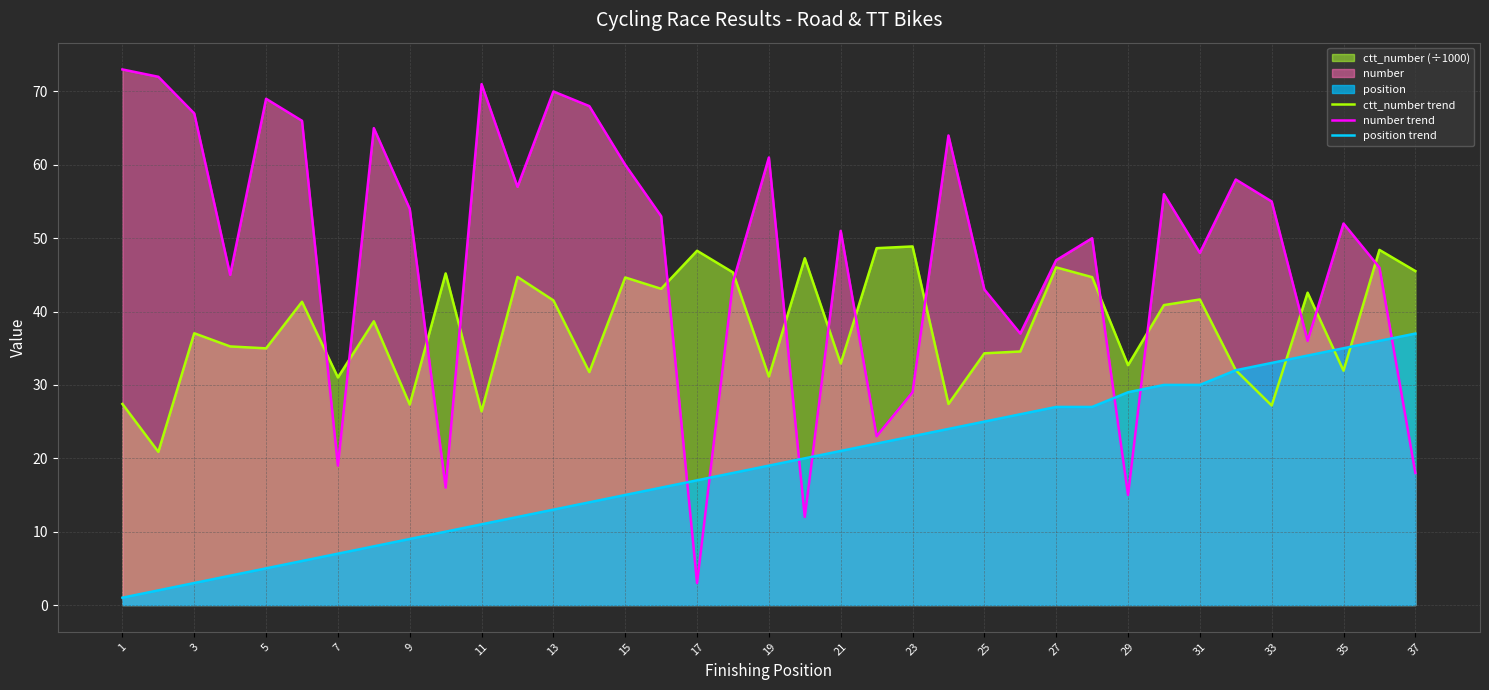

What is the difference between the second highest and second lowest values in the ctt_number trend series?

22.2